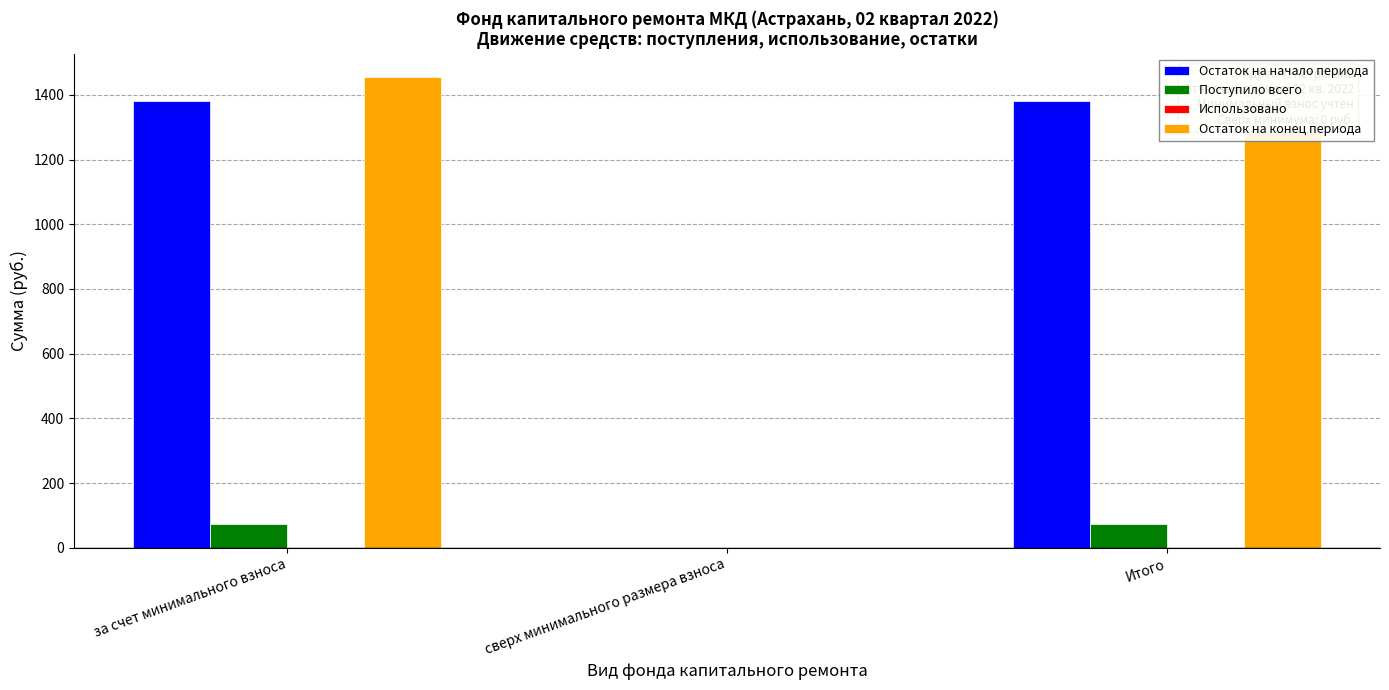

What is the label of the 3rd bar from the left?

Итого